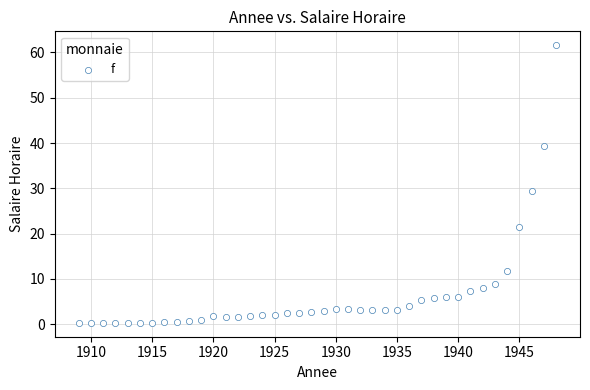

What is the range of Y values (max minus min)?

61.3